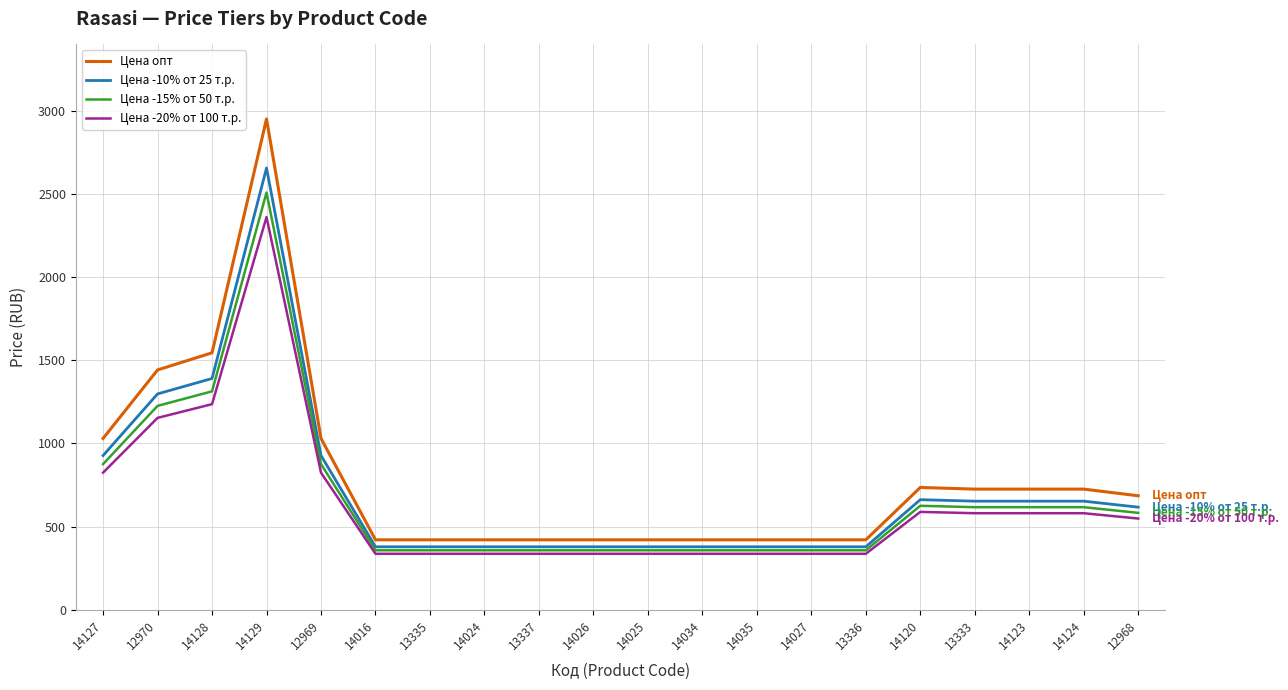

Is the value of Цена -15% от 50 т.р. at 14027 greater than the value of Цена опт at 14129?

No